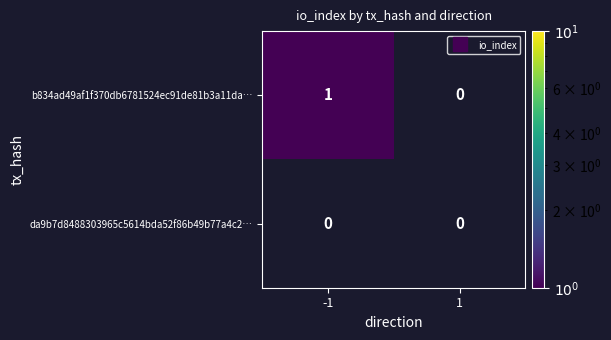

Which series has the largest total across all categories?

b834ad49af1f370db6781524ec91de81b3a11da…